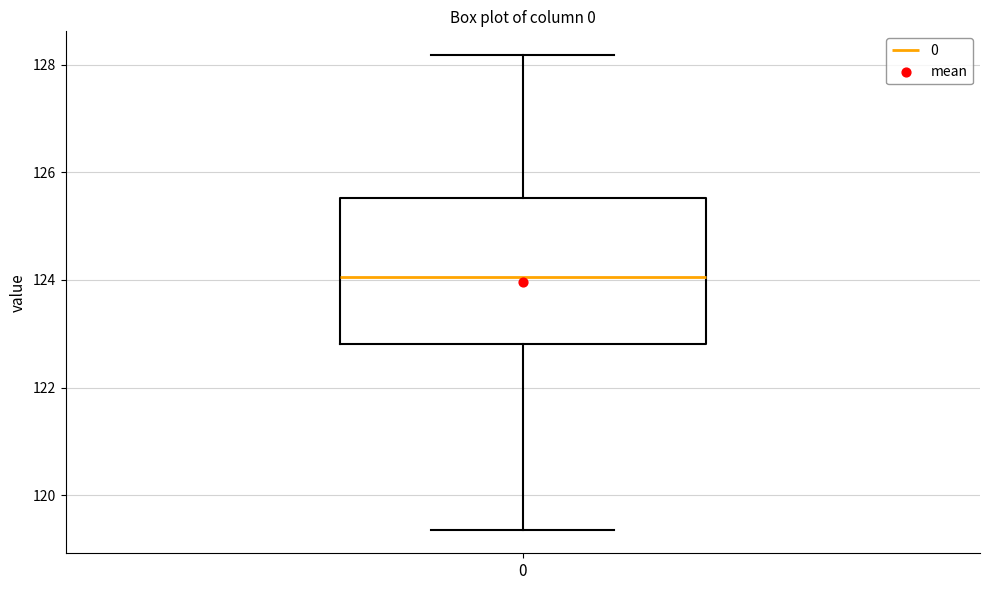

Read this box plot against the y-axis: the position of the median line, the range covered by the box, and the ends of both whiskers. The values are not printed on the chart, so give them approximately, as read against the axis.

median 124.0, box 122.8 to 125.6, whiskers 119.4 to 128.2